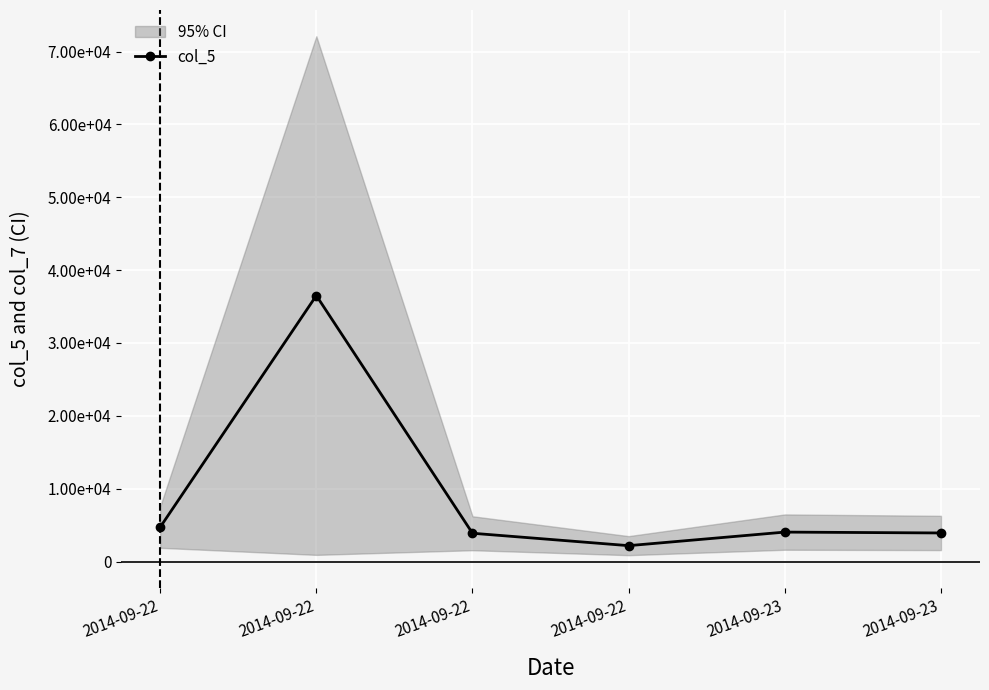

What is the difference between the maximum and second lowest values?

32622.2